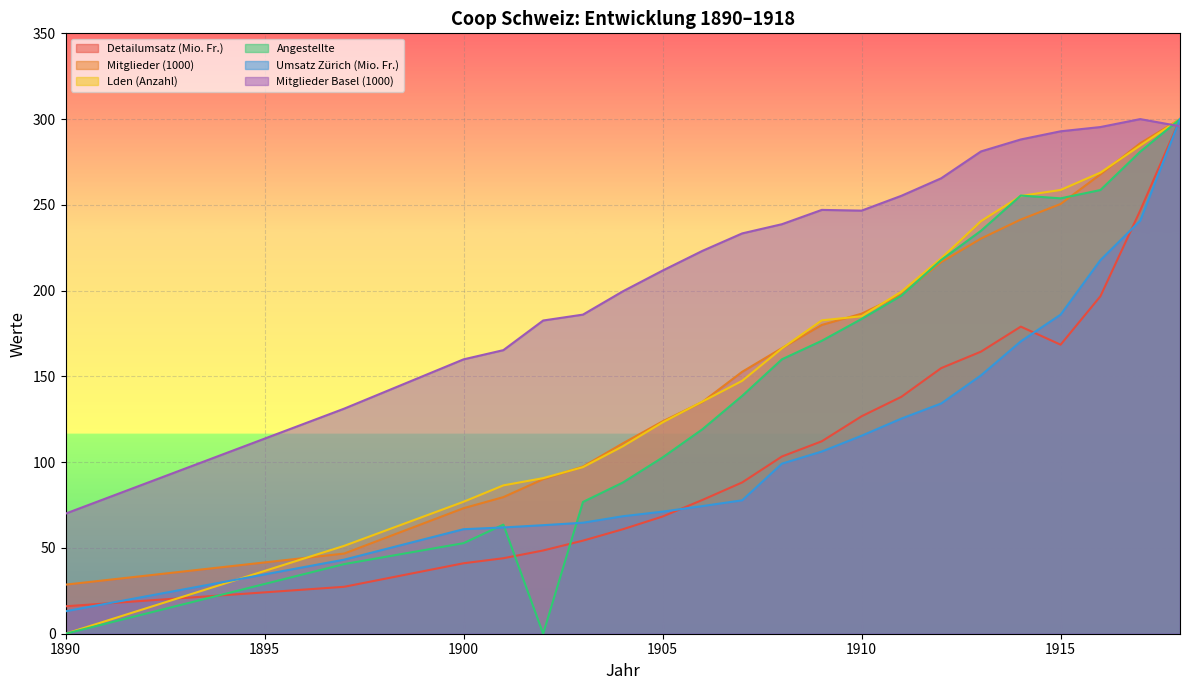

What are all the series names shown in the legend?

Detailumsatz (Mio. Fr.), Mitglieder (1000), Lden (Anzahl), Angestellte, Umsatz Zürich (Mio. Fr.), Mitglieder Basel (1000)